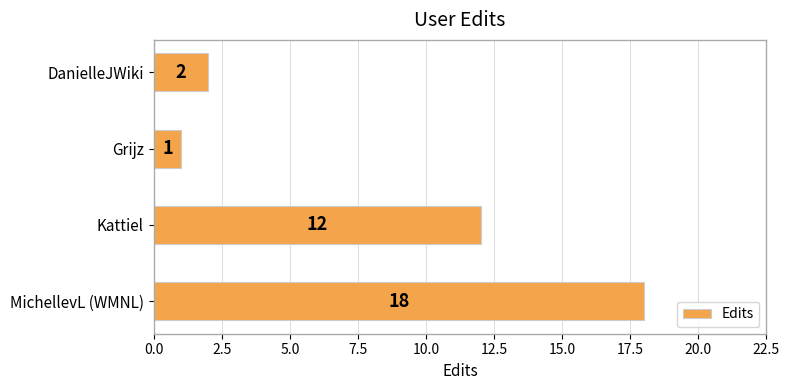

What is the sum of all values?

33